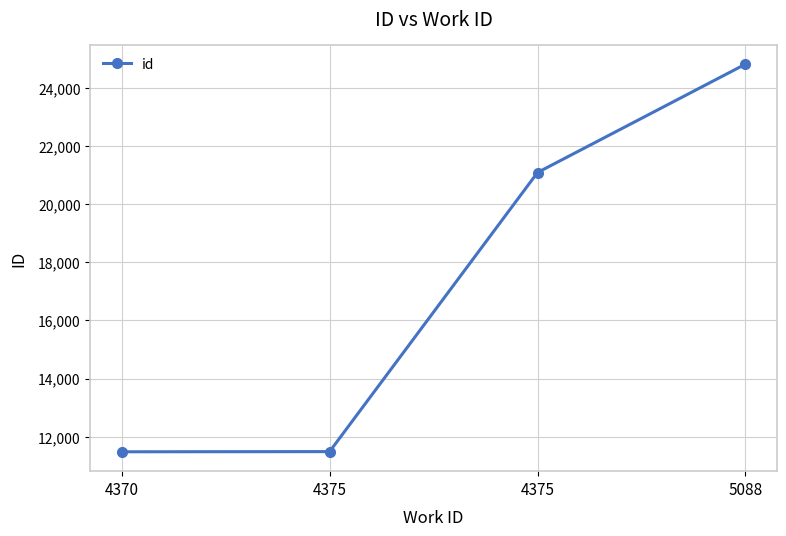

Reading left to right, list all the values displayed in this chart.

11482	11488	21089	24816